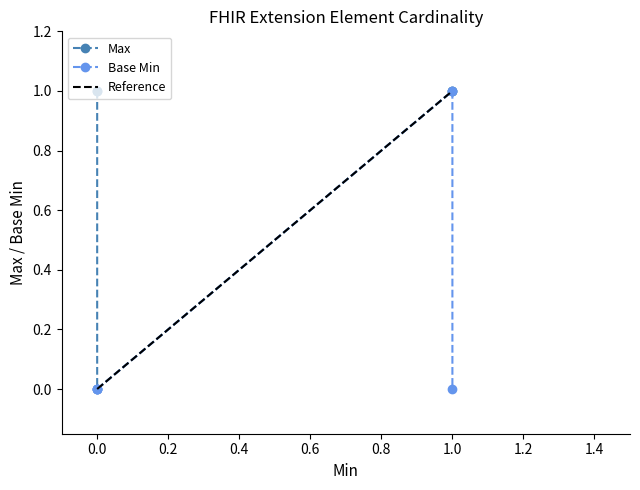

List the series in order of their peak value, highest first.

Max, Base Min